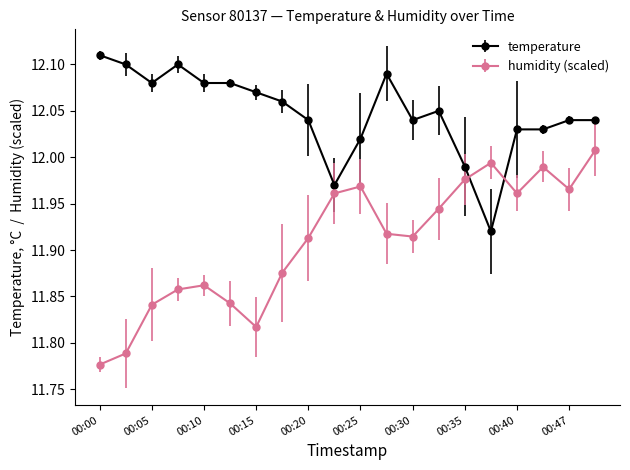

Rank the series by their average value, from highest to lowest.

temperature, humidity (scaled)